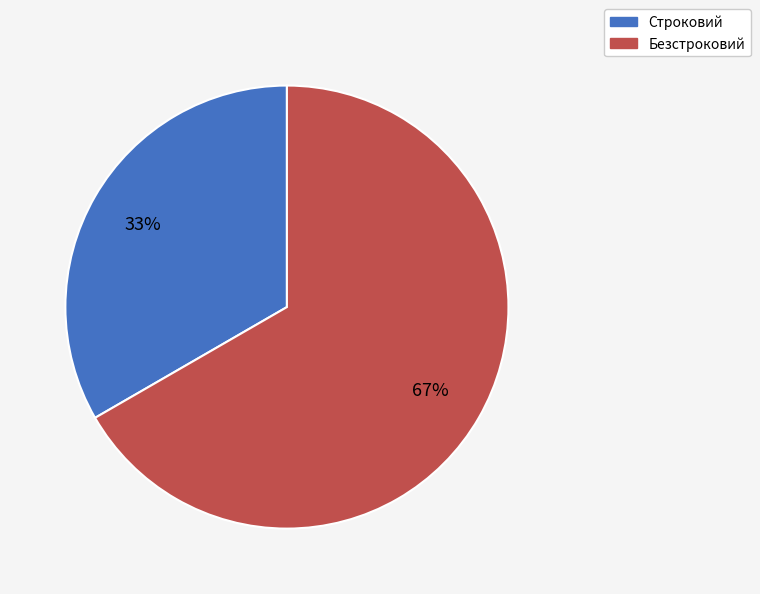

Is it true that Строковий is 33% of the pie?

True